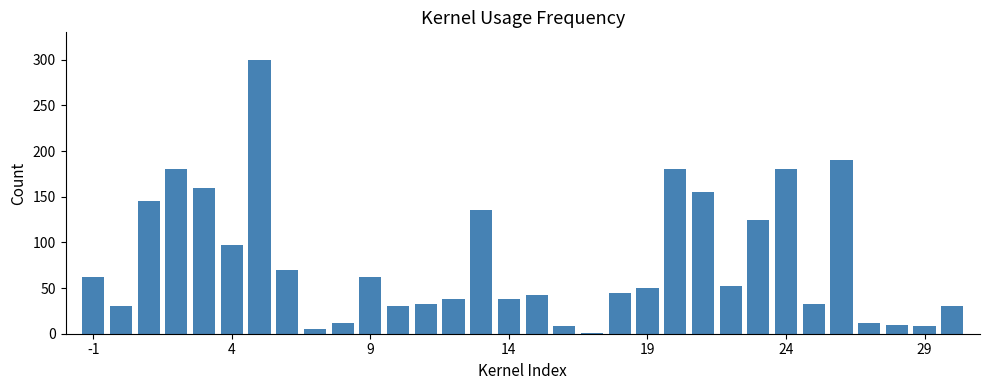

What is the difference between the maximum and minimum values?

299